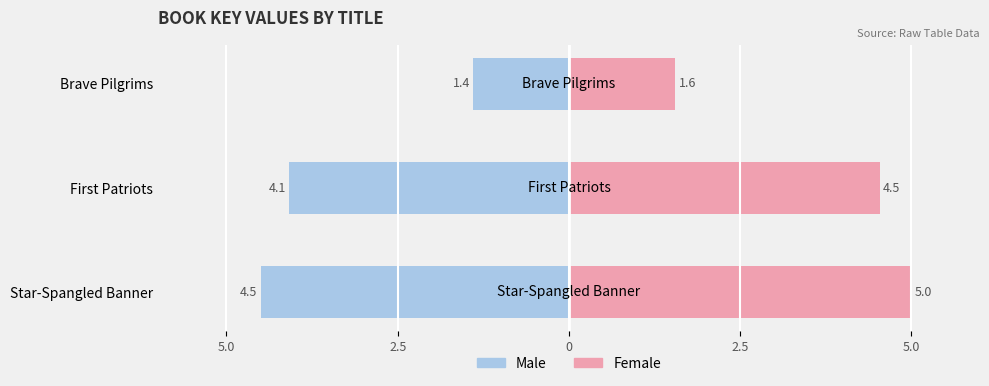

What is the greatest value displayed?

5.0